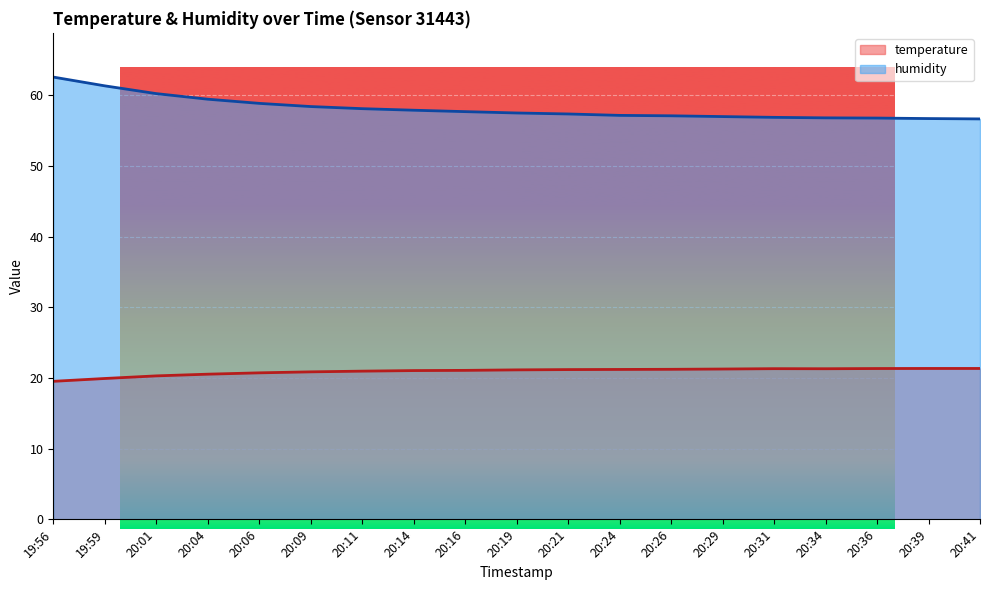

True or false: humidity has more than 0 interior local peaks.

False